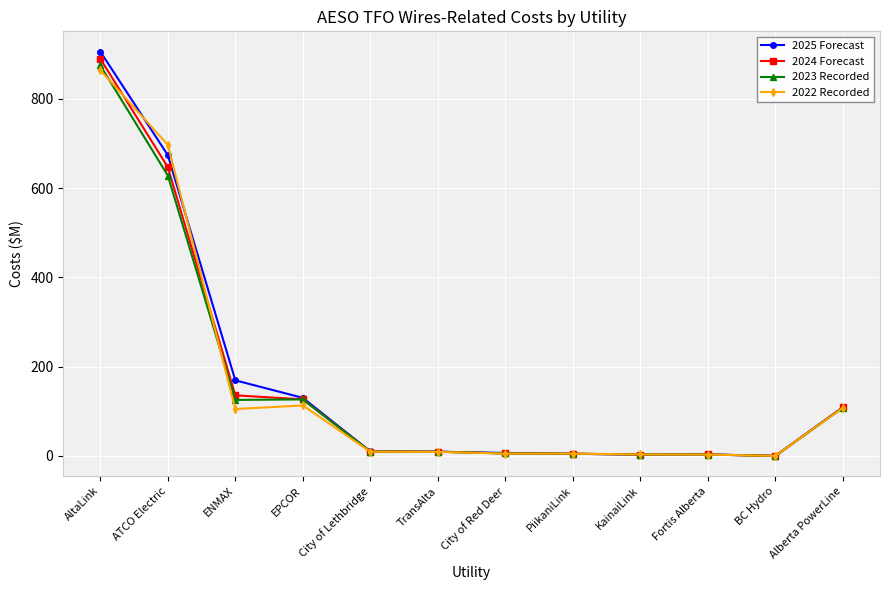

The value of 2024 Forecast at ENMAX is 75.0. True or false?

False